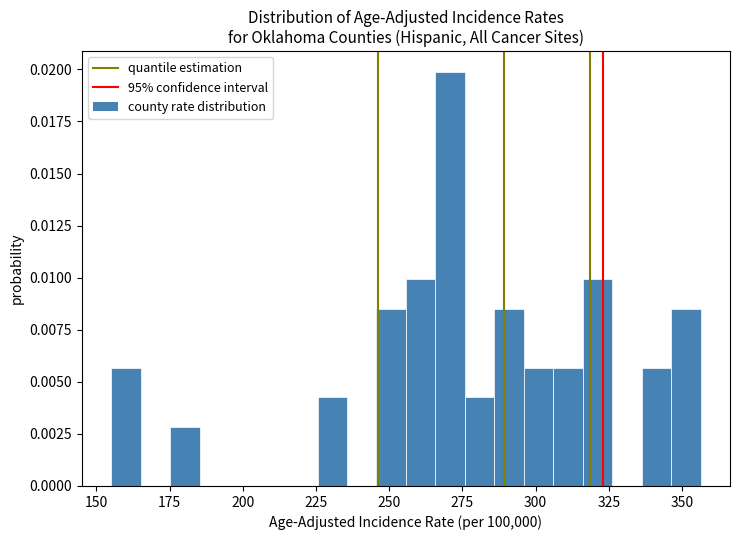

Around what value on the x-axis is the tallest bar? Give the approximate position of its centre, as read against the axis.

270